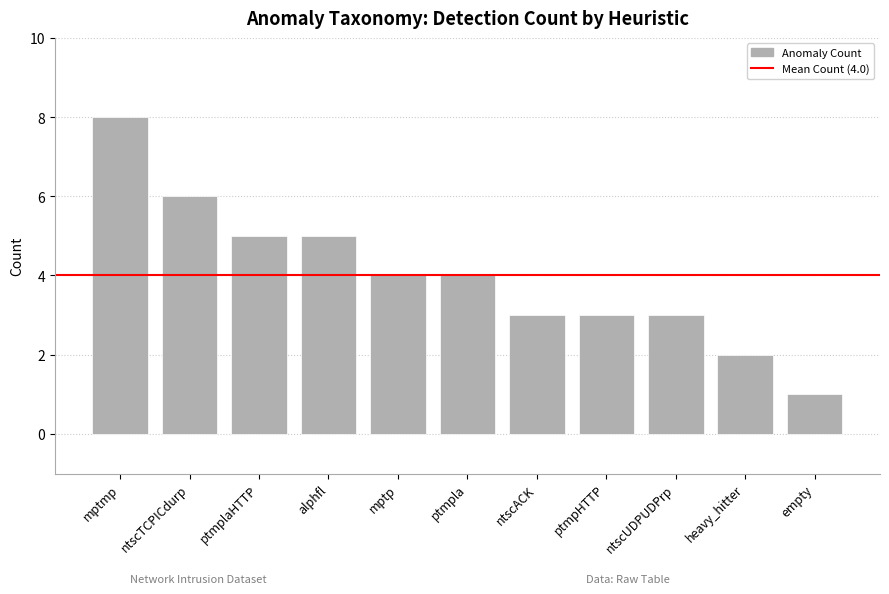

At which category does the chart reach its minimum across all series?

empty